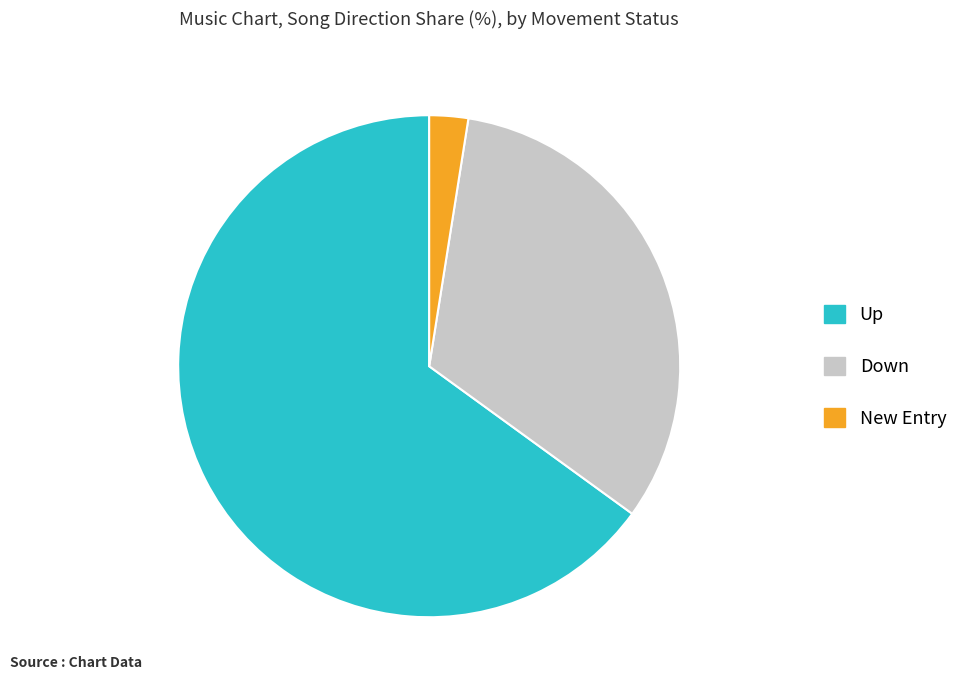

Is there a majority slice in this chart?

Yes